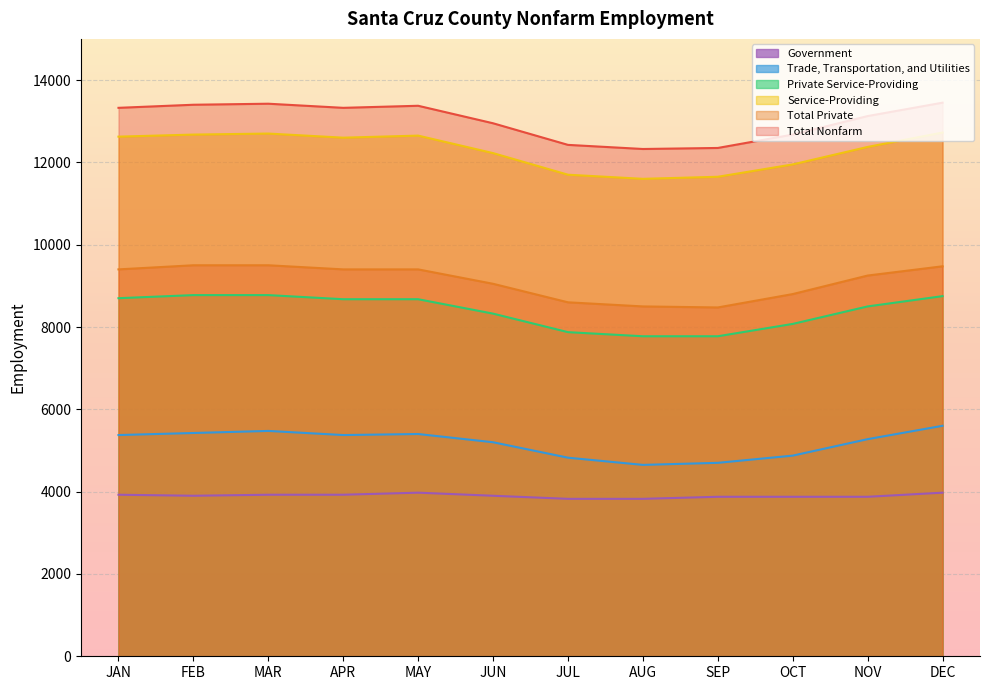

Is it true that Total Nonfarm equals 9191 at MAR?

False